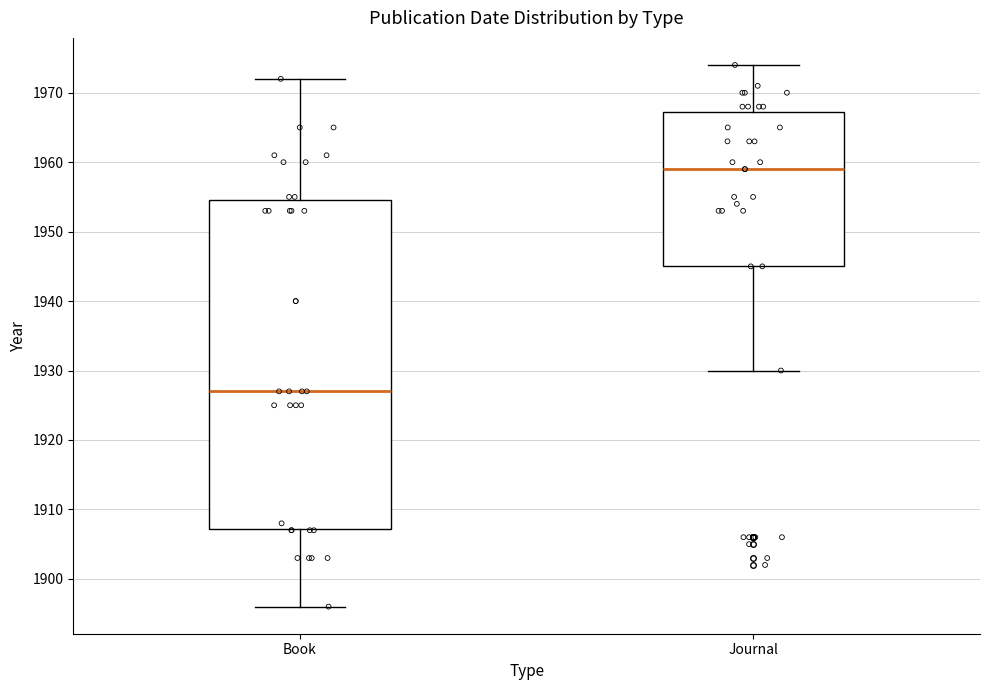

Which box has the lowest median line?

Book